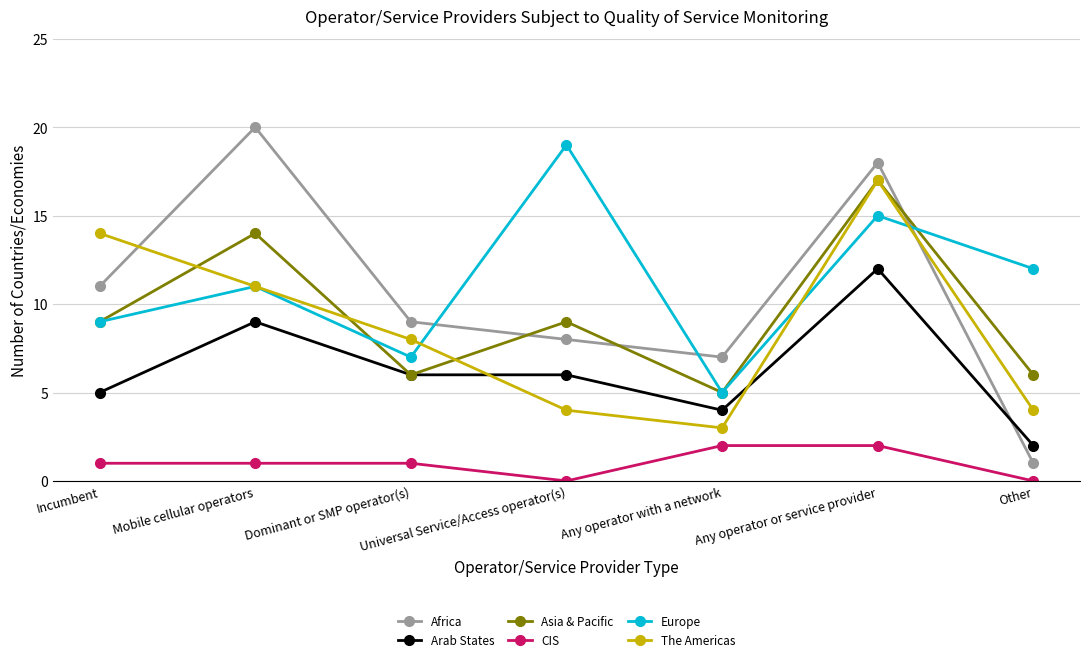

Which series has the widest spread of values?

Africa